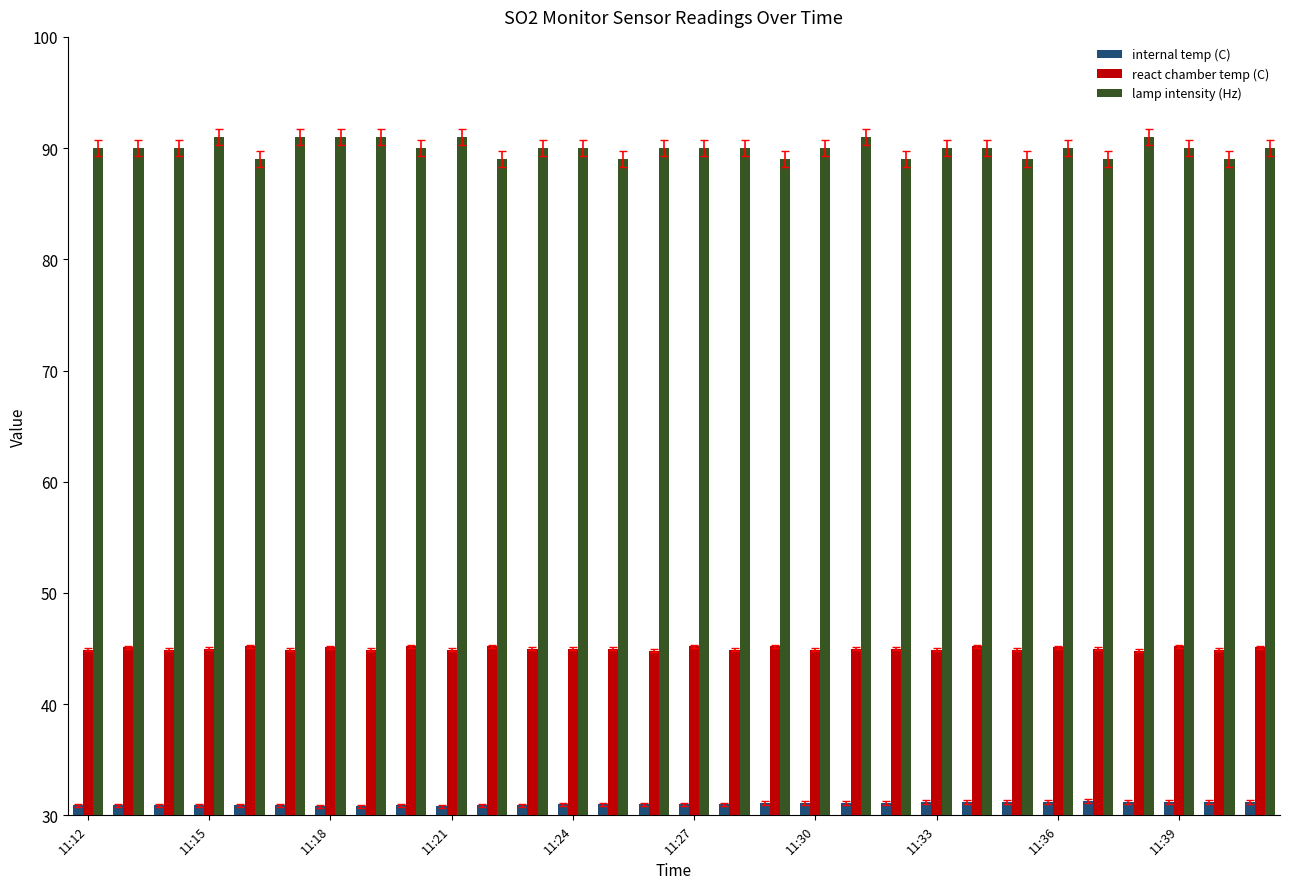

What is the average value of the internal temp (C) series?

31.0